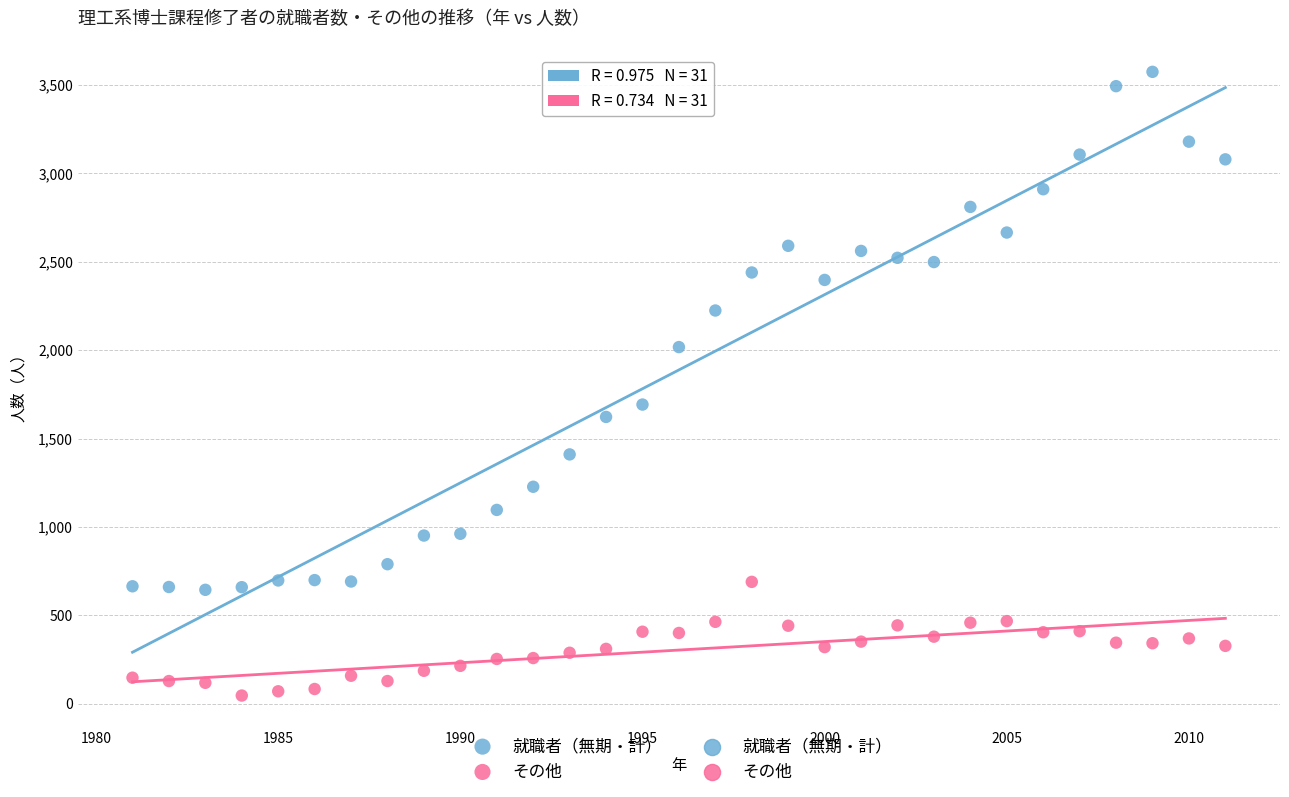

Which series reaches the maximum Y coordinate?

就職者（無期・計）